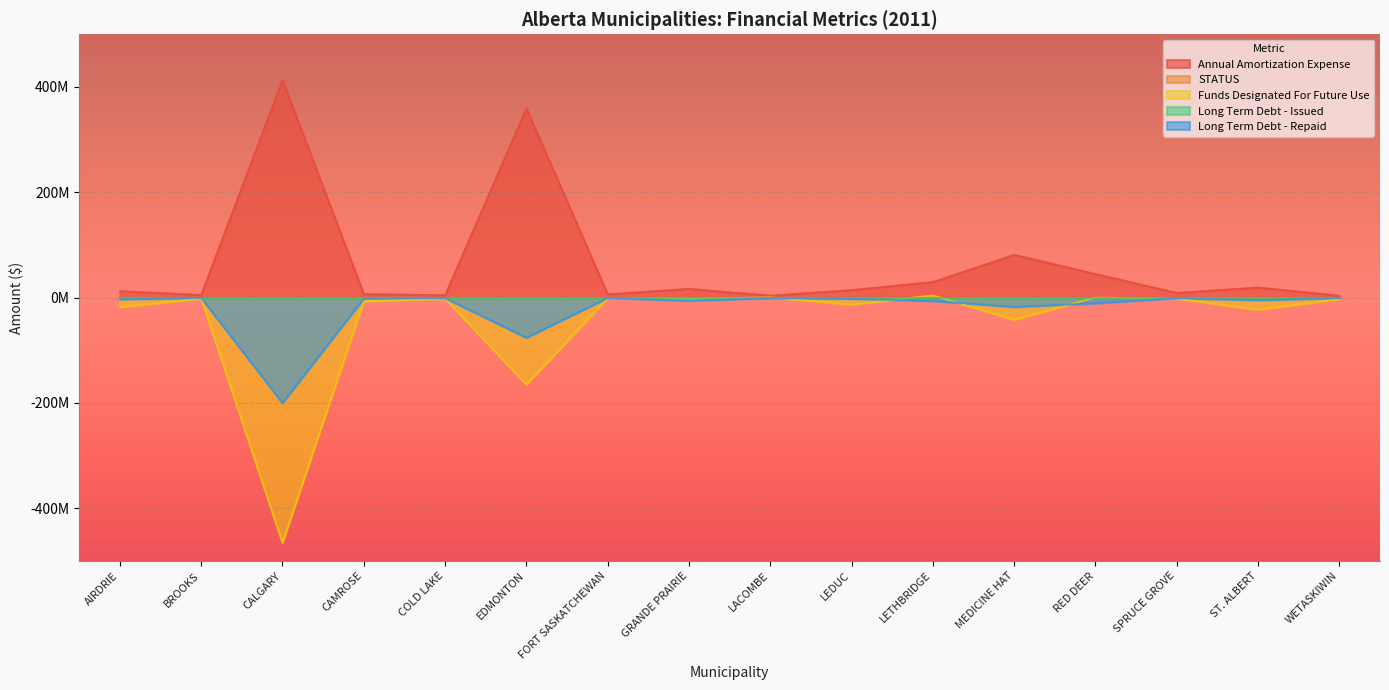

What is the sum of all Funds Designated For Future Use values?

-744403318